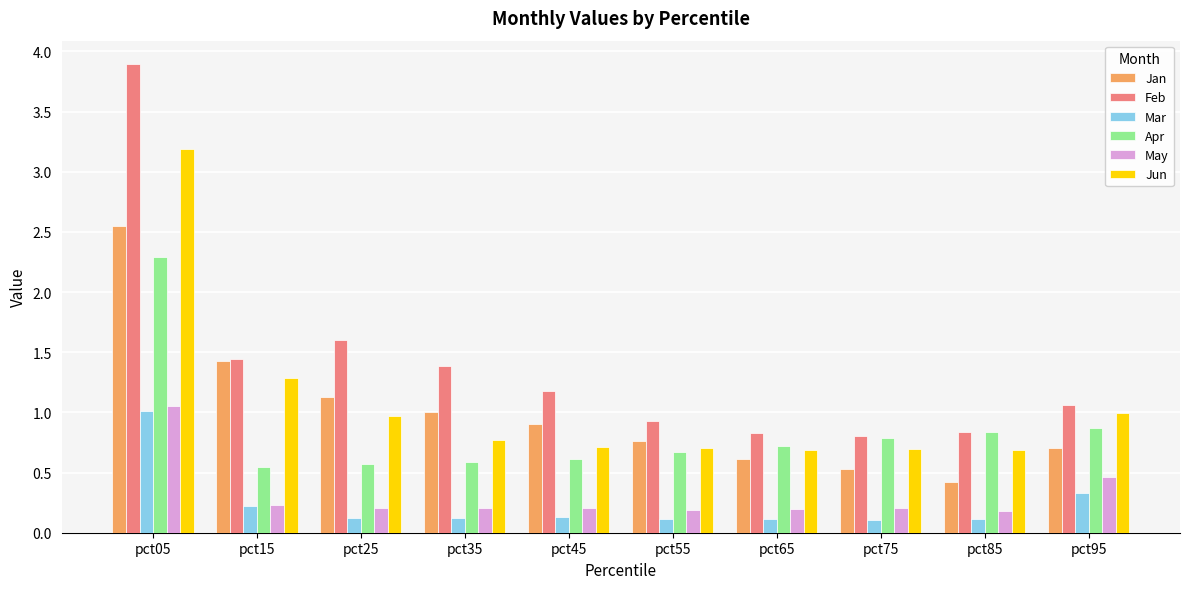

The value of Jan at pct05 is 1.2. True or false?

False